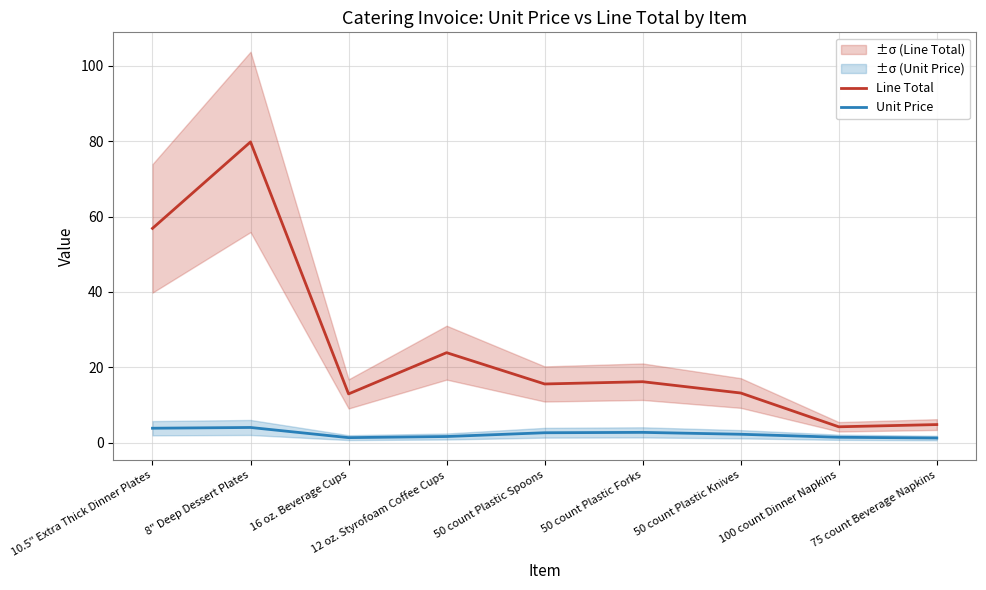

What is the value of the Unit Price point at the 7th from the left?

2.2